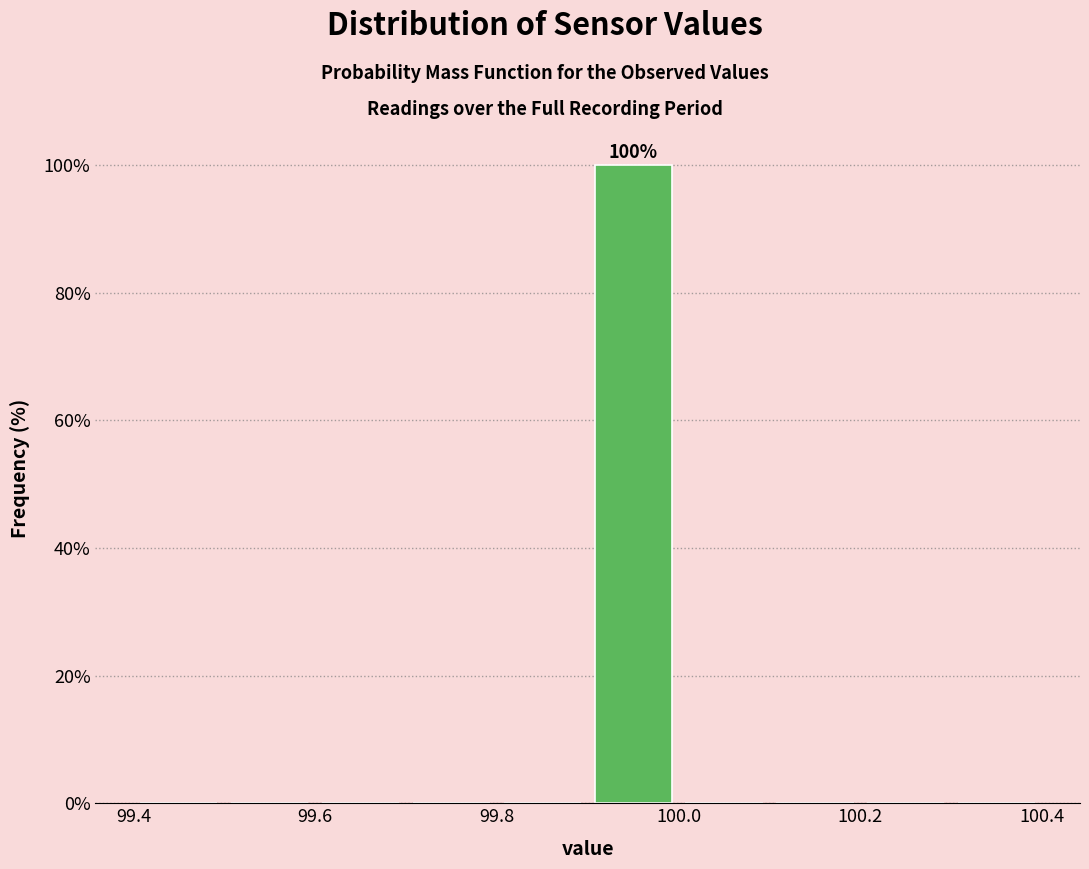

Over which range of the x-axis is the bar tallest?

99.9 to 100.0